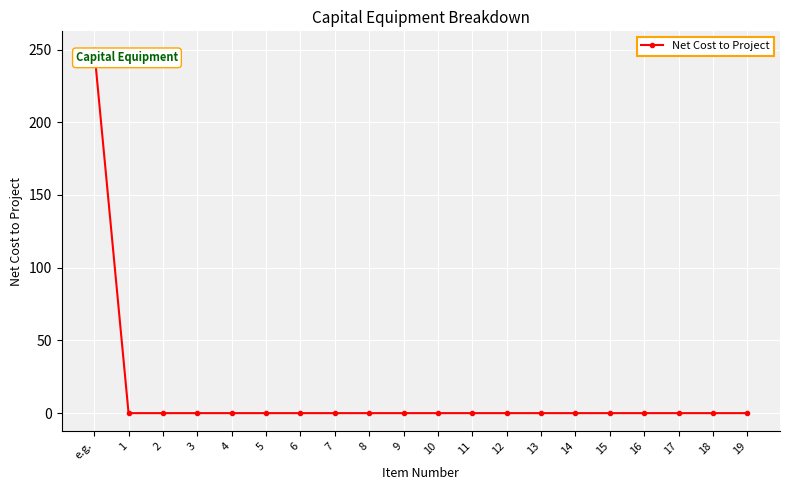

What is the label of the 9th point from the left?

8